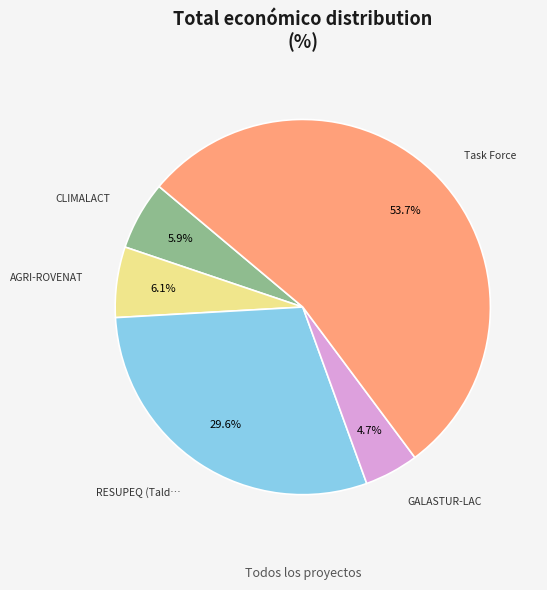

Is there a majority slice in this chart?

Yes